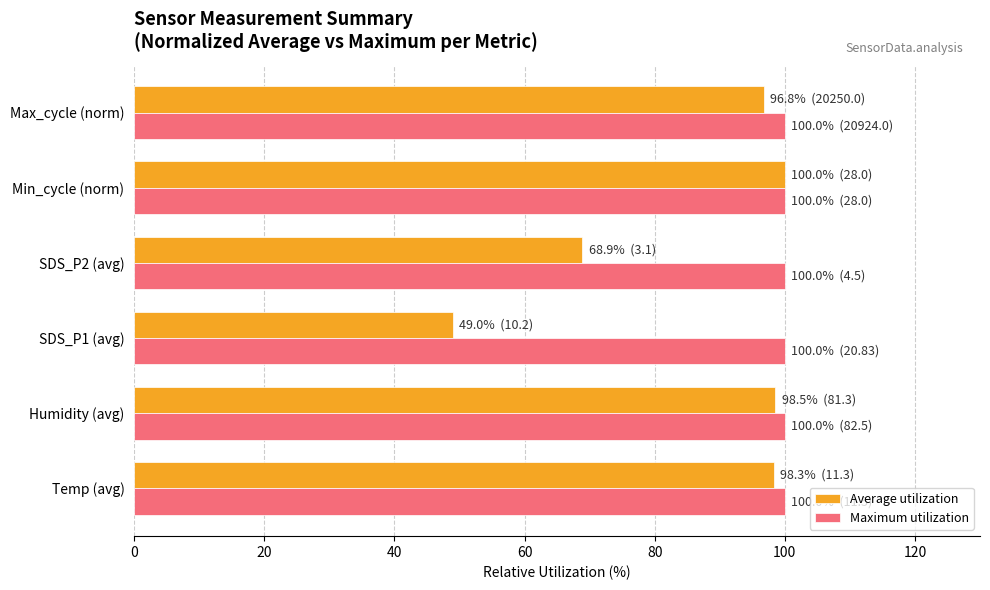

Is the value of Average utilization at SDS_P1 (avg) greater than the value of Maximum utilization at Max_cycle (norm)?

No